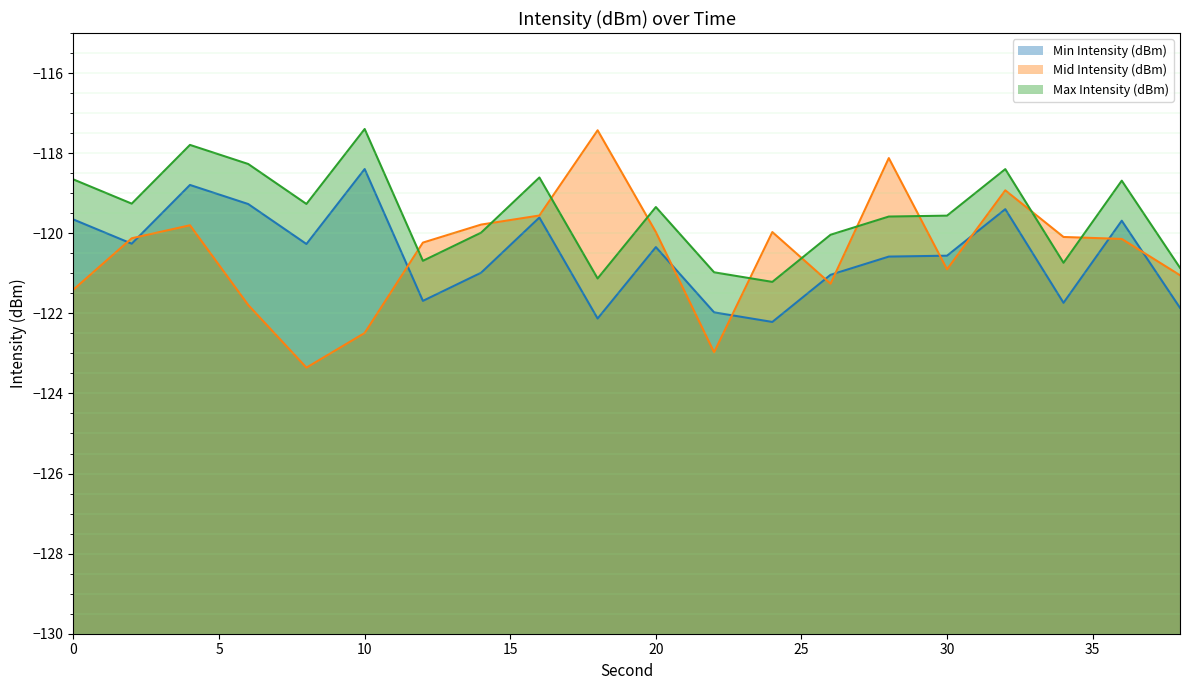

The value of Min Intensity (dBm) at 22 is -122.0. True or false?

True